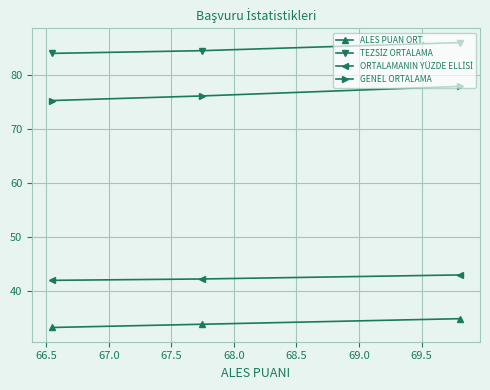

What is the minimum value shown in the chart?

33.3